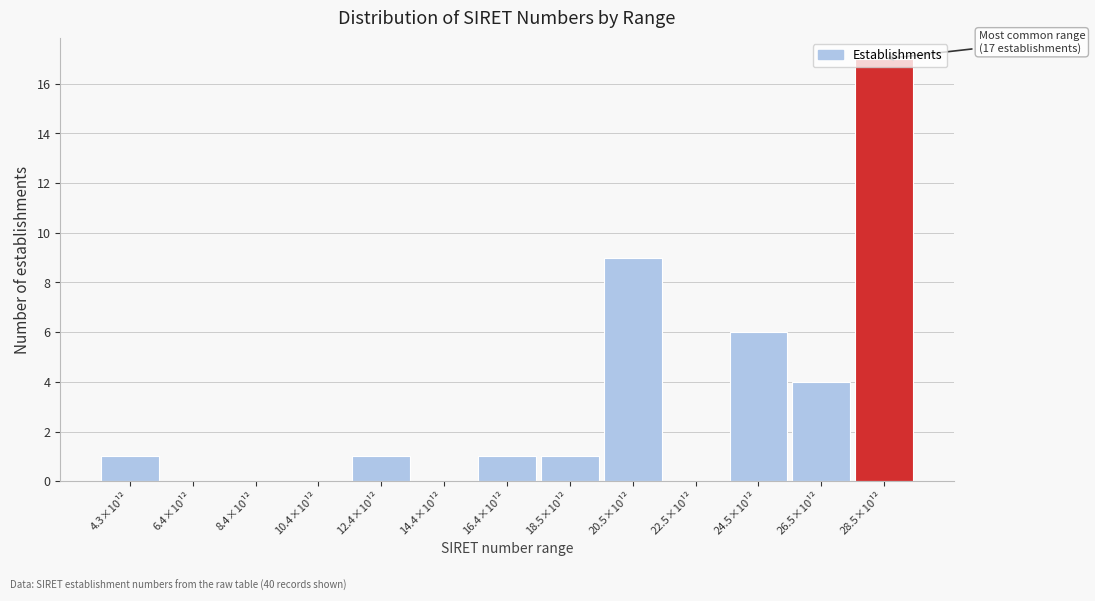

What is the greatest value displayed?

17